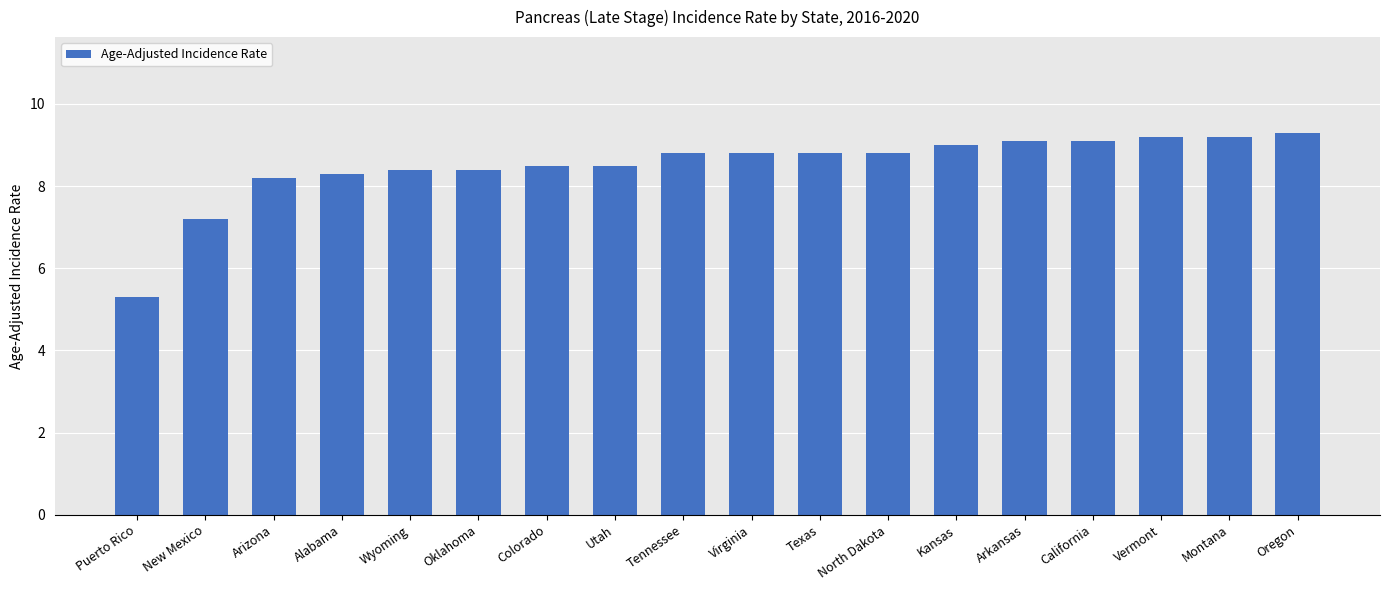

The value at Kansas is 11.9. True or false?

False